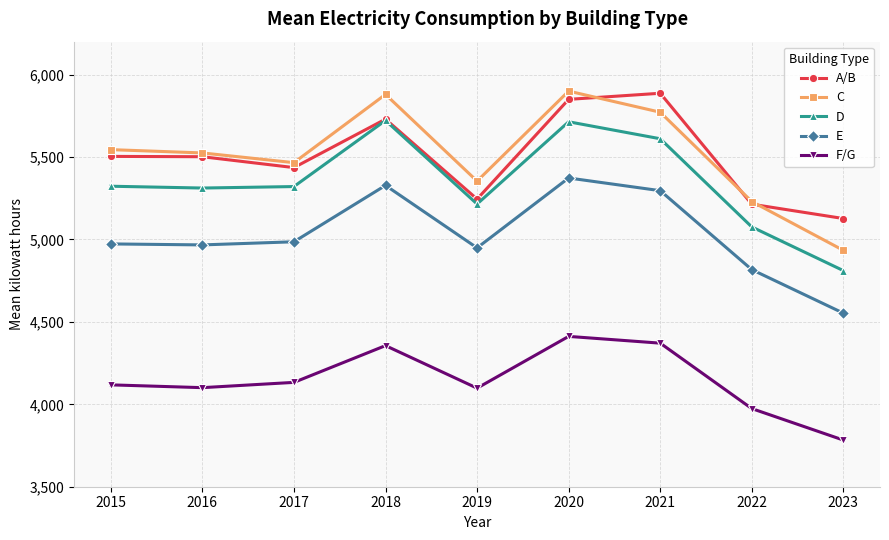

In C, how many points are lower than both neighbors (excluding endpoints)?

2